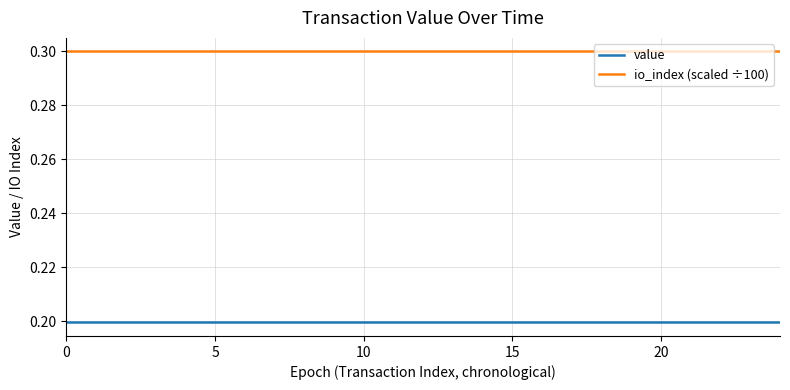

What is the maximum value shown in the chart?

0.3